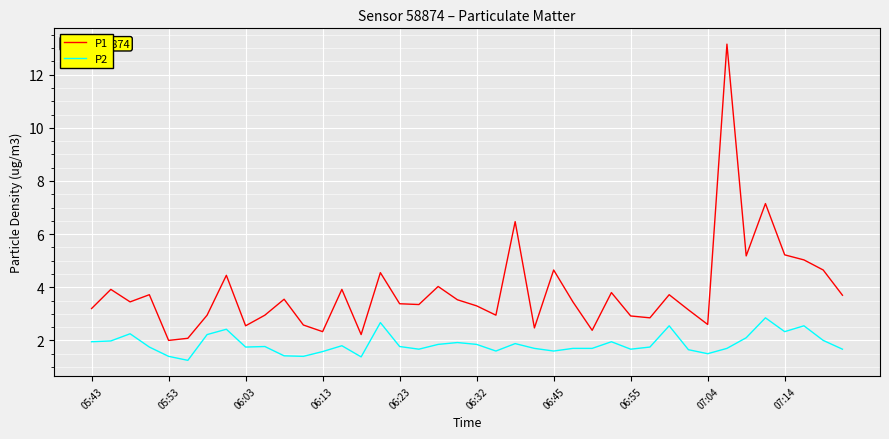

Which series has the largest total across all categories?

P1